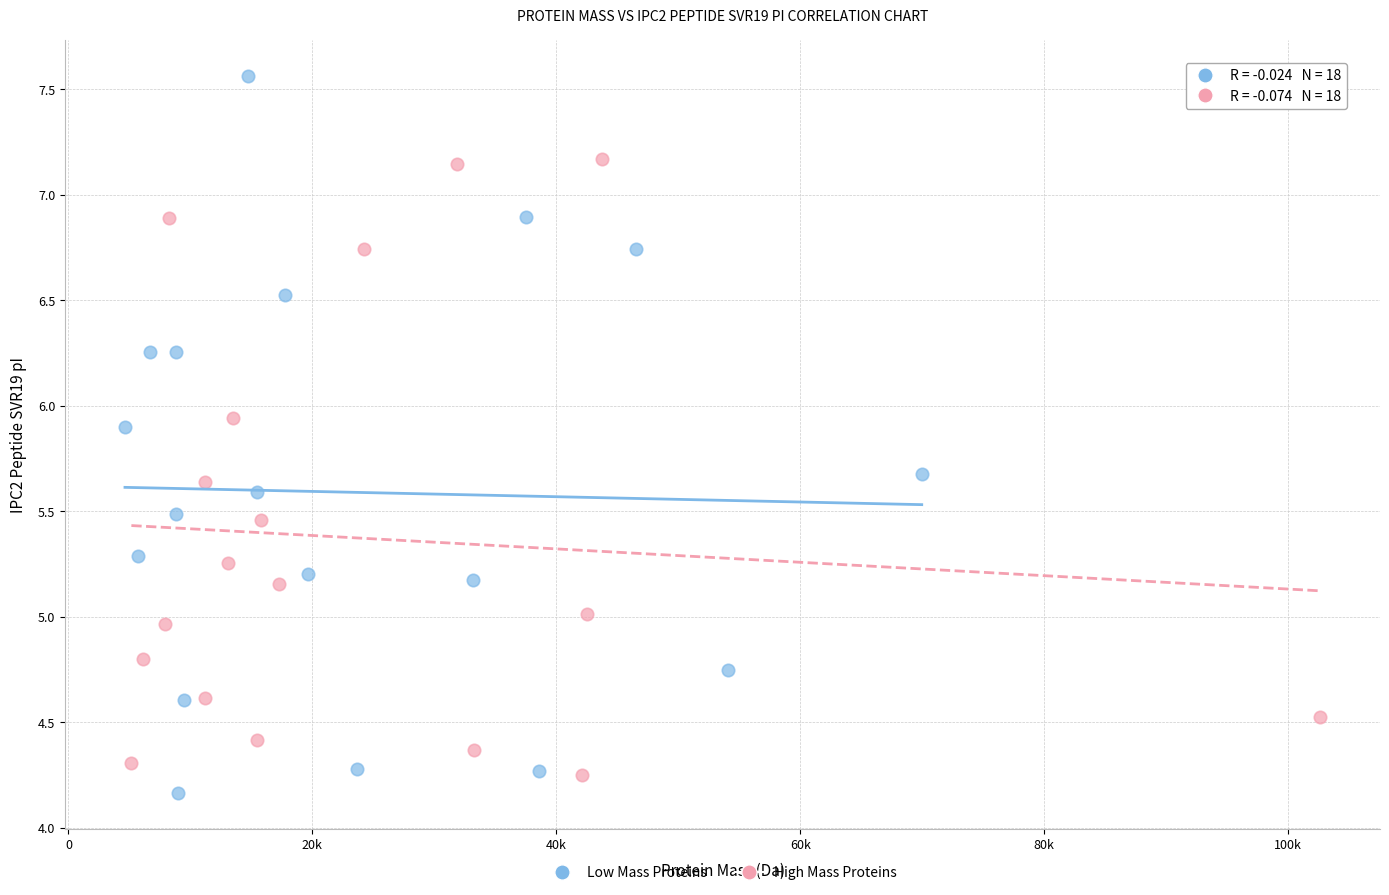

Which series has the largest Y range (max minus min)?

Low Mass Proteins